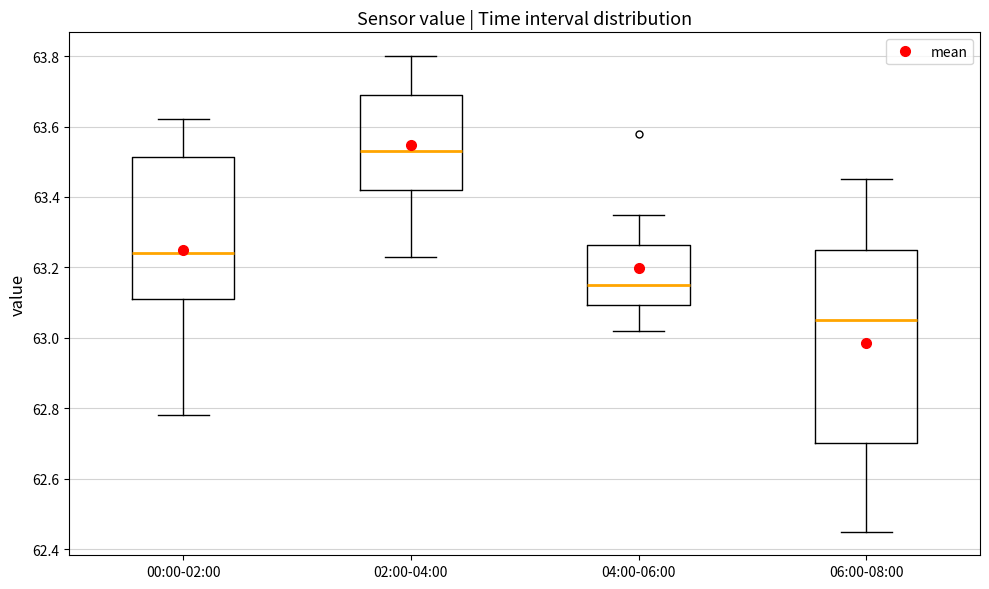

Reading left to right, transcribe this box plot: for each box, give where its median line is, the range the box spans, and where its two whiskers end, as read against the y-axis. The values are not printed on the chart, so give them approximately, as read against the axis.

00:00-02:00: median 63.24, box 63.12 to 63.52, whiskers 62.78 to 63.62
02:00-04:00: median 63.54, box 63.42 to 63.70, whiskers 63.24 to 63.80
04:00-06:00: median 63.16, box 63.10 to 63.26, whiskers 63.02 to 63.36
06:00-08:00: median 63.06, box 62.70 to 63.26, whiskers 62.46 to 63.46